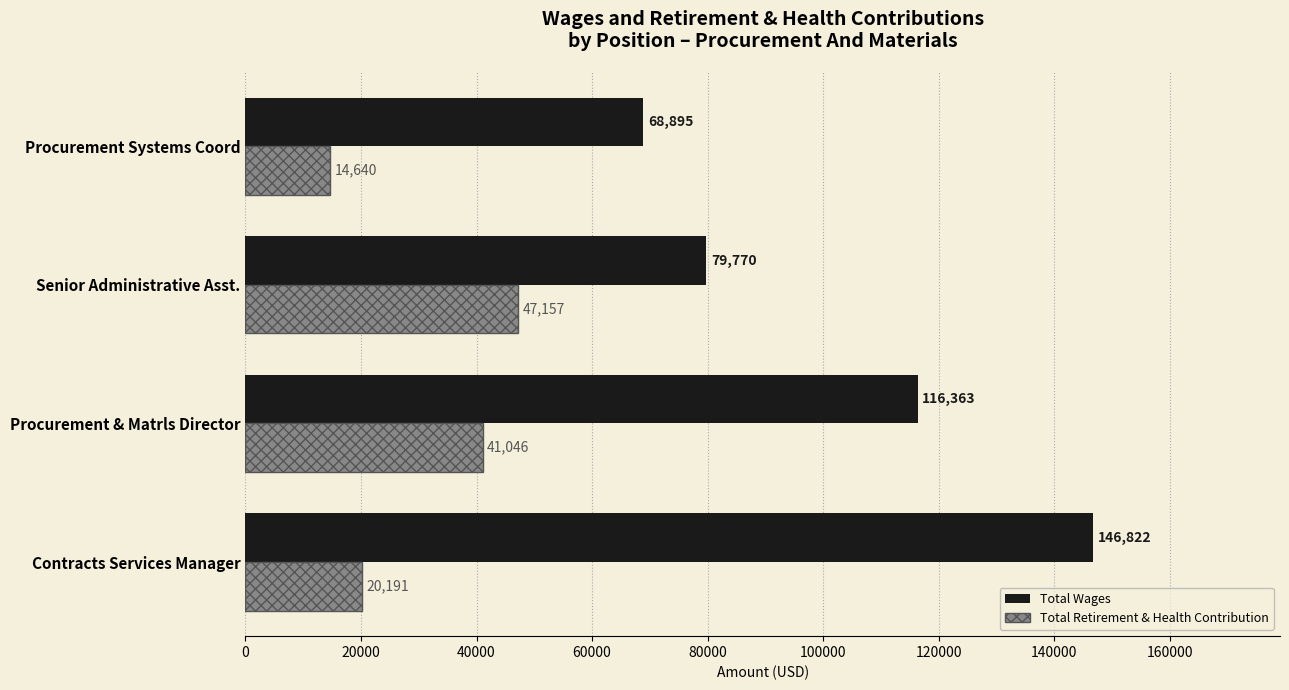

What are all the series names shown in the legend?

Total Wages, Total Retirement & Health Contribution